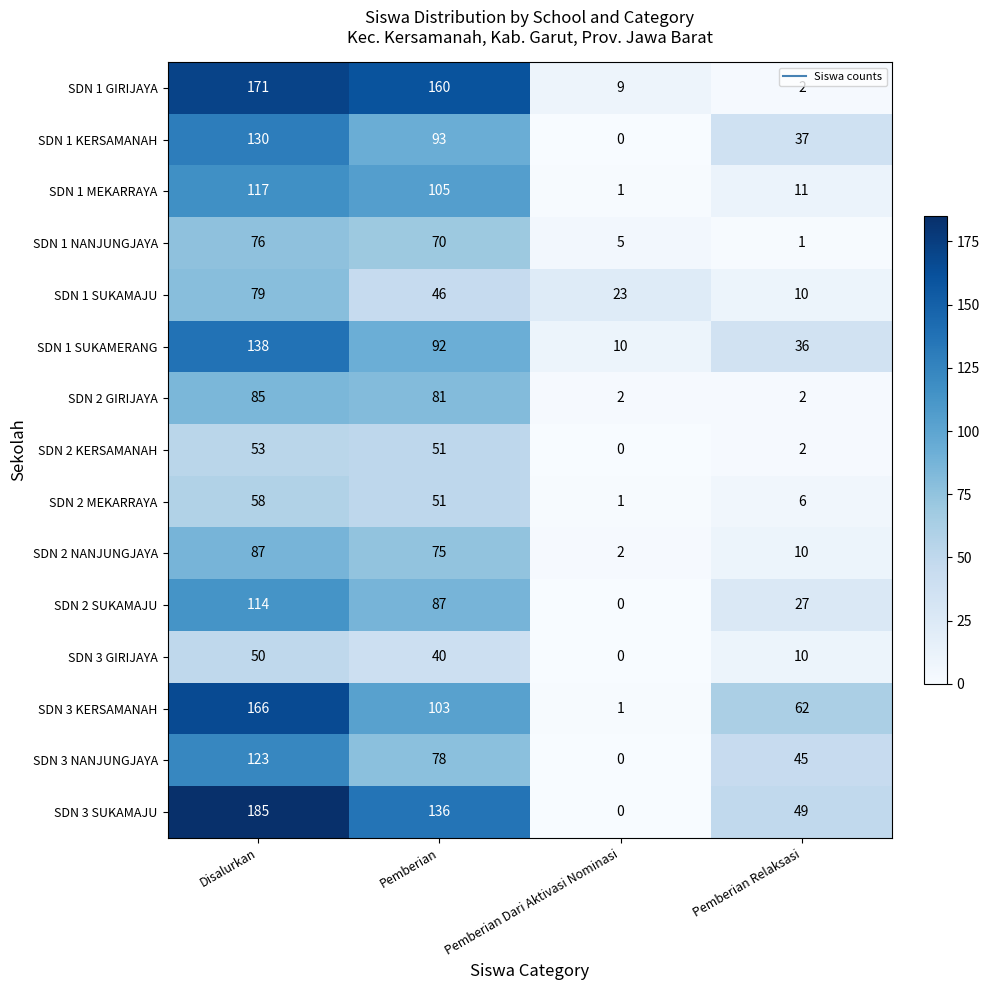

Is it true that SDN 2 KERSAMANAH equals 53 at Disalurkan?

True